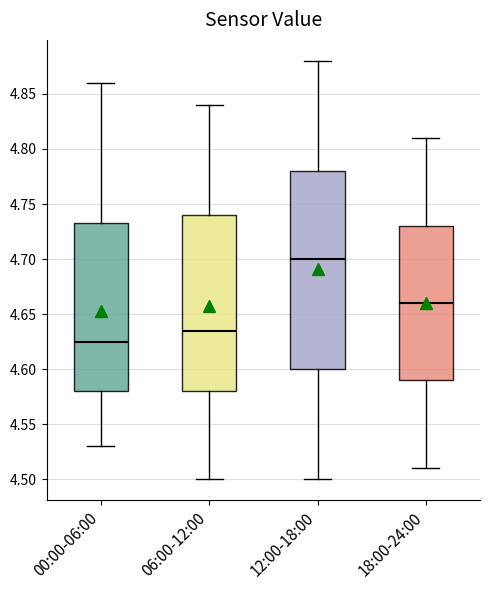

Reading left to right, transcribe this box plot: for each box, give where its median line is, the range the box spans, and where its two whiskers end, as read against the y-axis. The values are not printed on the chart, so give them approximately, as read against the axis.

00:00-06:00: median 4.625, box 4.580 to 4.735, whiskers 4.530 to 4.860
06:00-12:00: median 4.635, box 4.580 to 4.740, whiskers 4.500 to 4.840
12:00-18:00: median 4.700, box 4.600 to 4.780, whiskers 4.500 to 4.880
18:00-24:00: median 4.660, box 4.590 to 4.730, whiskers 4.510 to 4.810